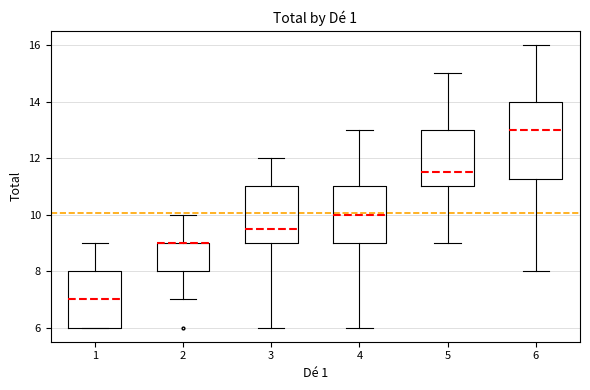

Reading left to right, read every box against the y-axis: the position of its median line, the range the box covers, and the ends of its whiskers. The values are not printed on the chart, so give them approximately, as read against the axis.

1: median 7.0, box 6.0 to 8.0, whiskers 6.0 to 9.0
2: median 9.0 (drawn on the box's upper edge), box 8.0 to 9.0, whiskers 7.0 to 10.0
3: median 9.6, box 9.0 to 11.0, whiskers 6.0 to 12.0
4: median 10.0, box 9.0 to 11.0, whiskers 6.0 to 13.0
5: median 11.6, box 11.0 to 13.0, whiskers 9.0 to 15.0
6: median 13.0, box 11.2 to 14.0, whiskers 8.0 to 16.0